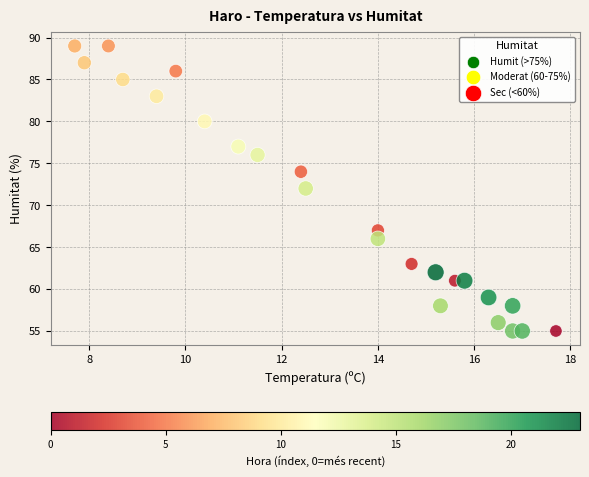

How many points are shown in the scatter plot?

24